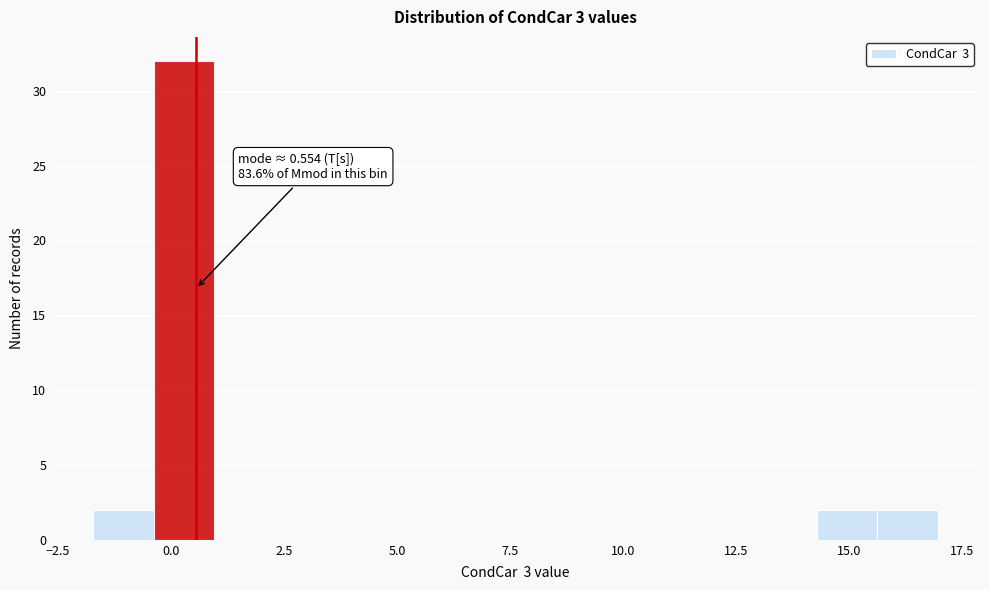

Around what value on the x-axis is the tallest bar? Give the approximate position of its centre, as read against the axis.

0.5